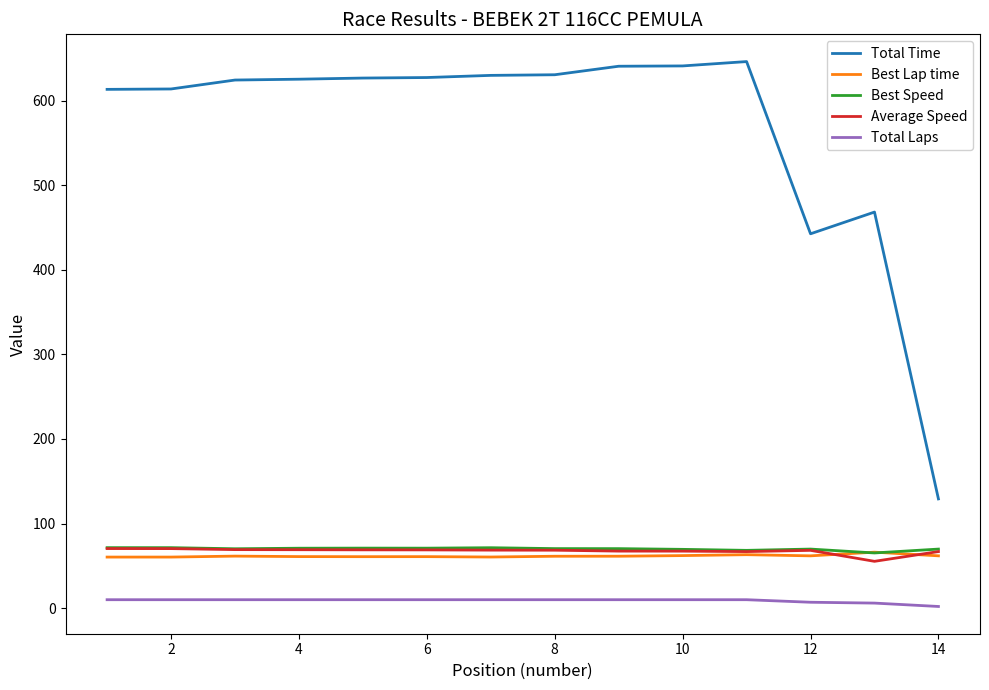

What is the maximum value for Total Time?

646.0